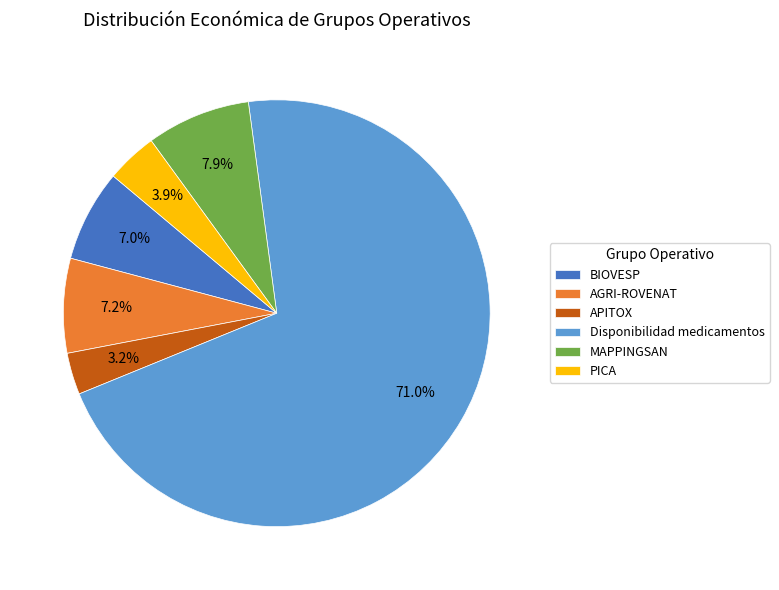

What percentage is NOT represented by MAPPINGSAN?

92.1%